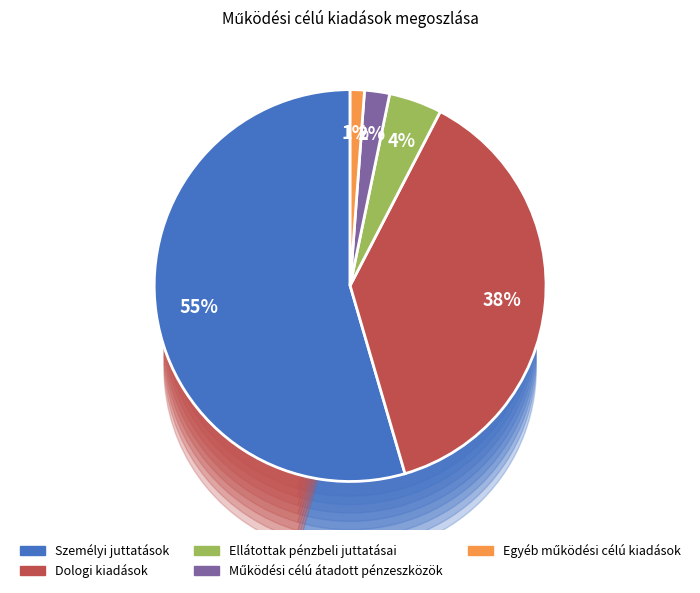

Which category has the smallest portion of the pie?

Egyéb működési célú kiadások